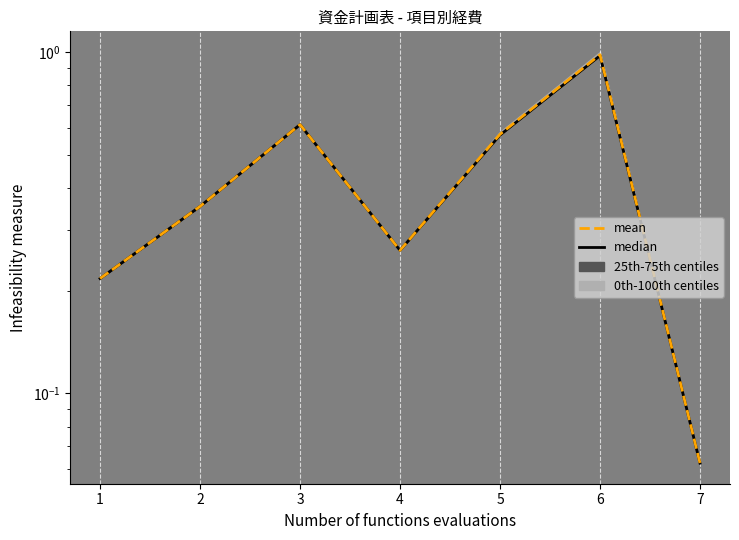

Rank the series by their average value, from highest to lowest.

mean, median